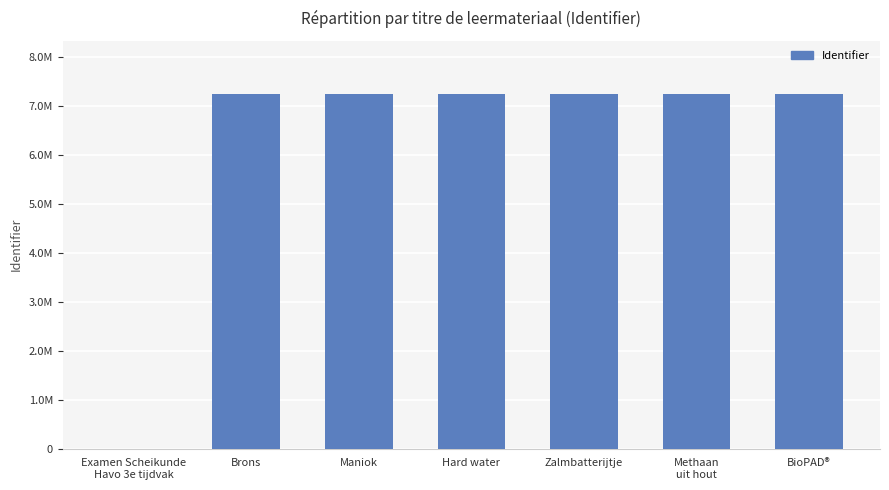

Where is the data nearest to the value 3624854?

Brons